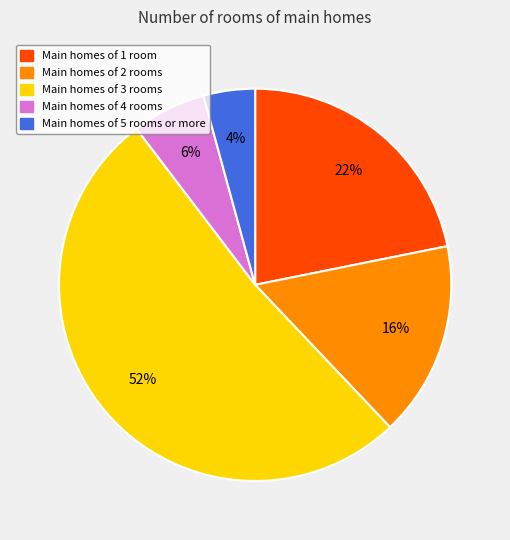

Which slice is the largest?

Main homes of 3 rooms